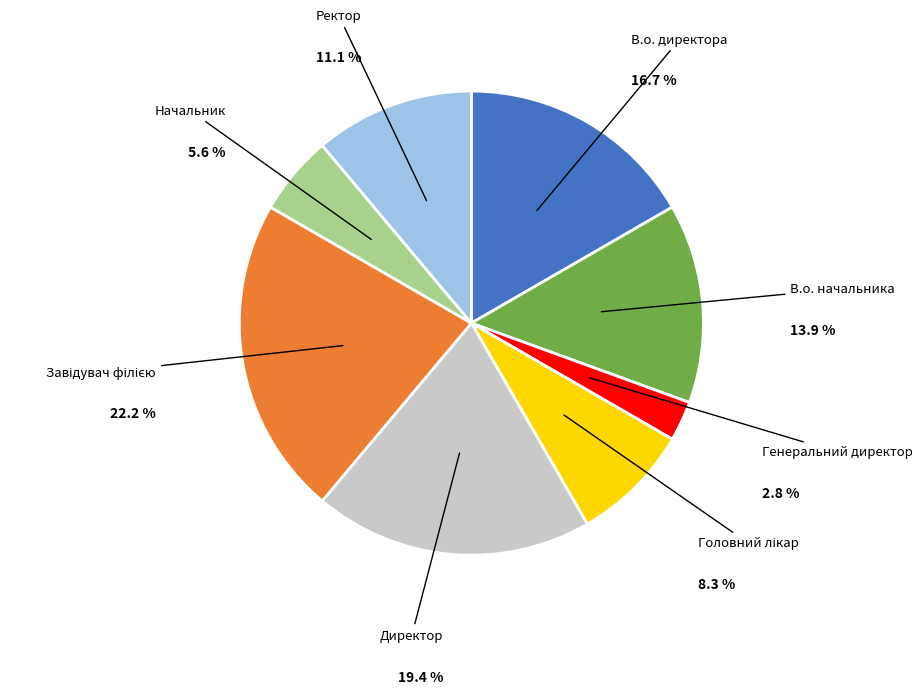

How many segments does this pie chart have?

8